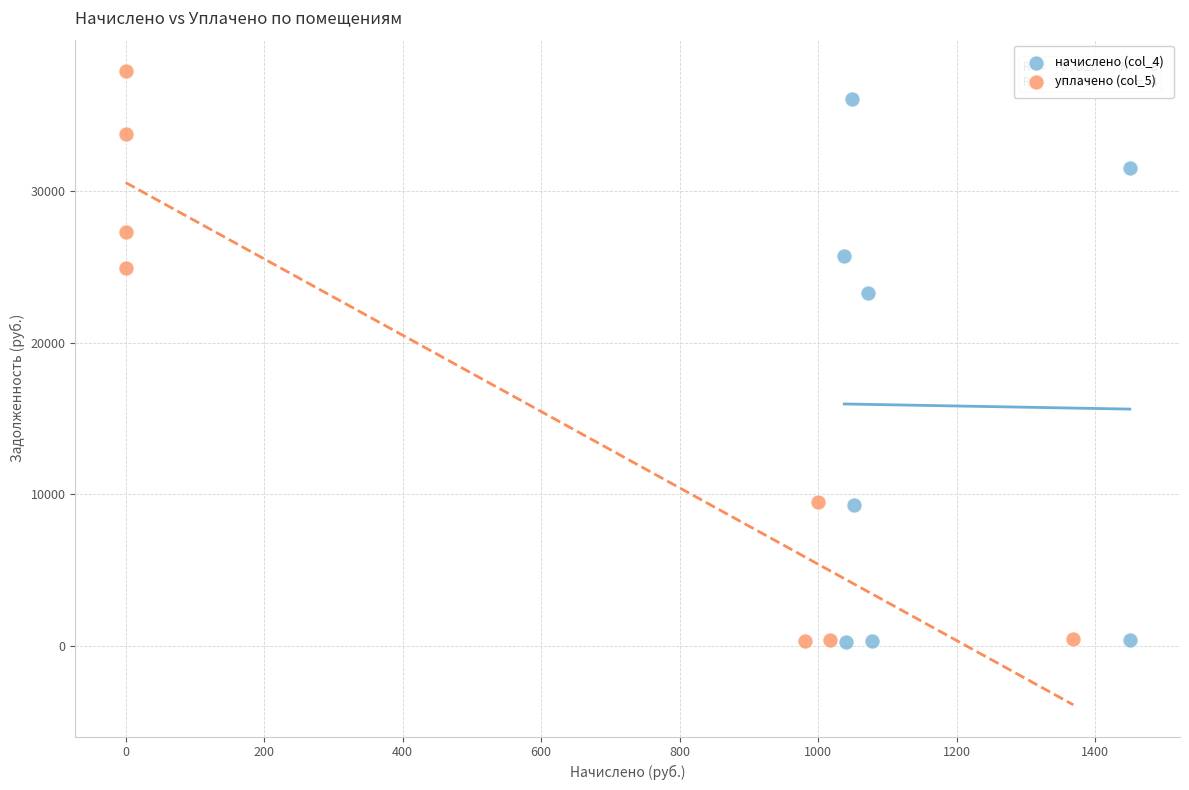

Which series has the largest Y range (max minus min)?

уплачено (col_5)